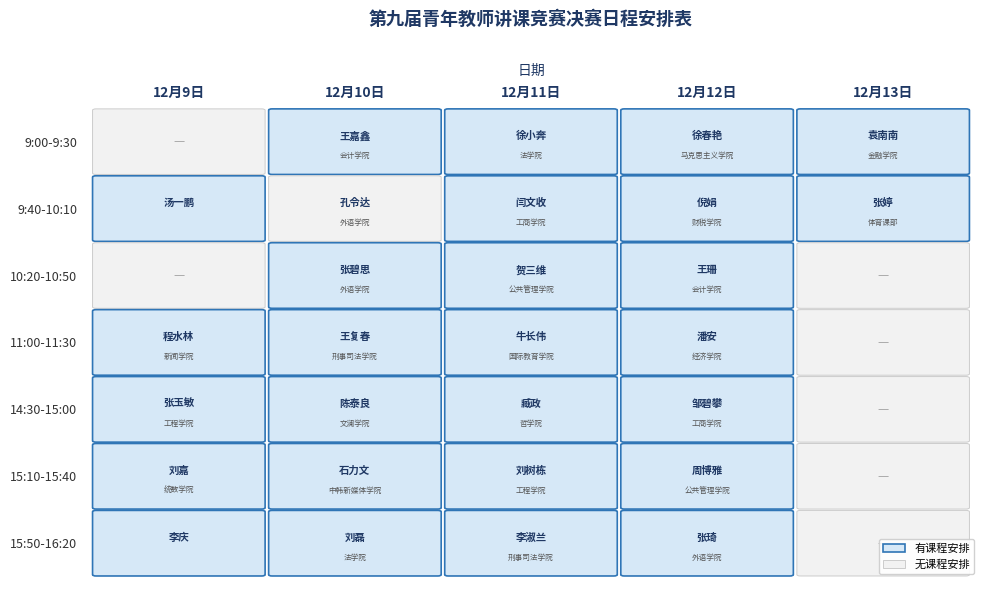

What is the highest value of the 11:00-11:30 series?

1